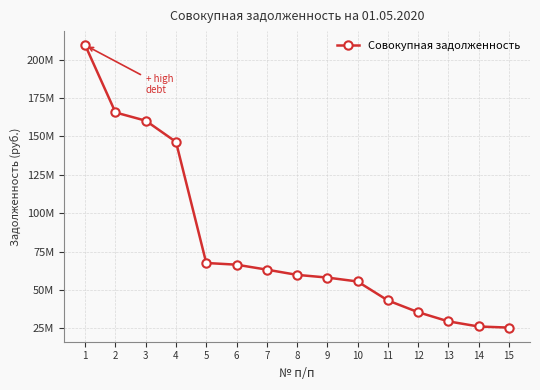

The chart shows a value of 25591943.8 at 8. True or false?

False